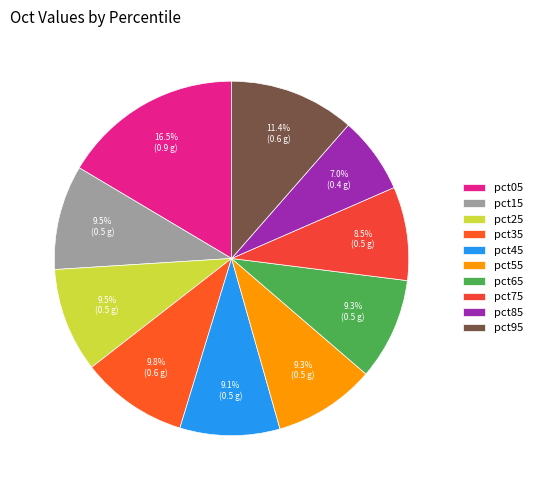

Does pct35 account for over 50% of the chart?

No